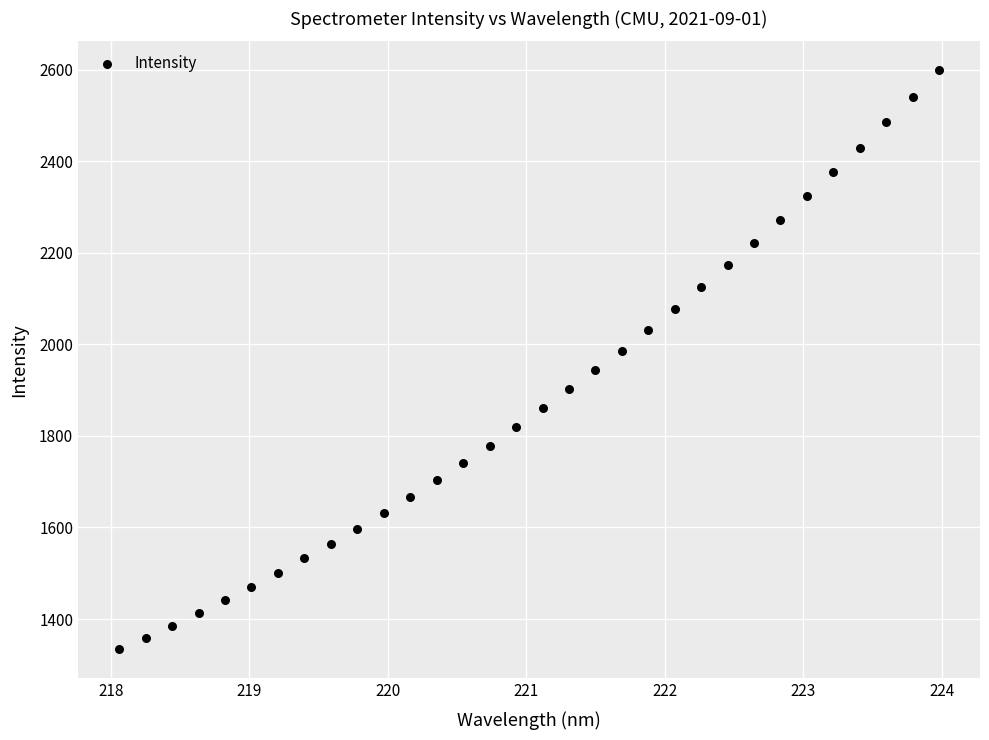

What is the range of X values (max minus min)?

5.9